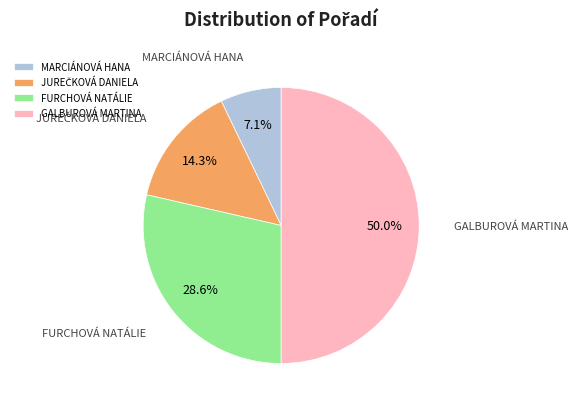

How many slices are in this pie chart?

4